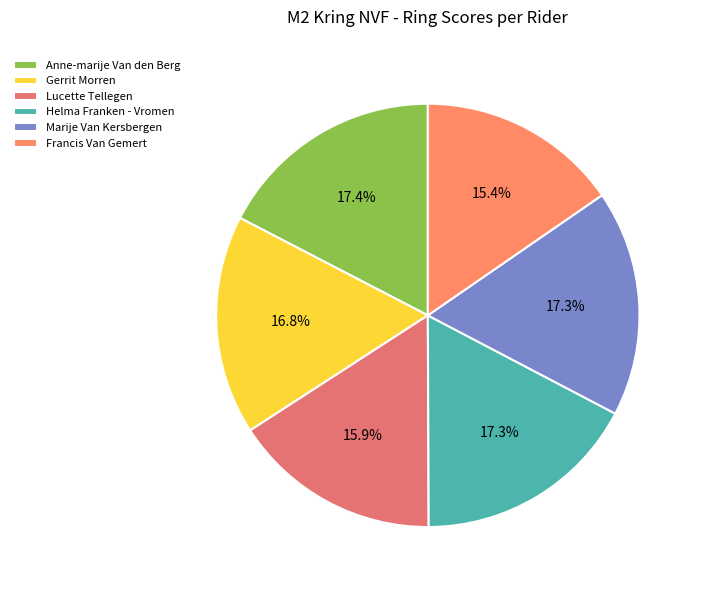

Does any single category account for the majority?

No